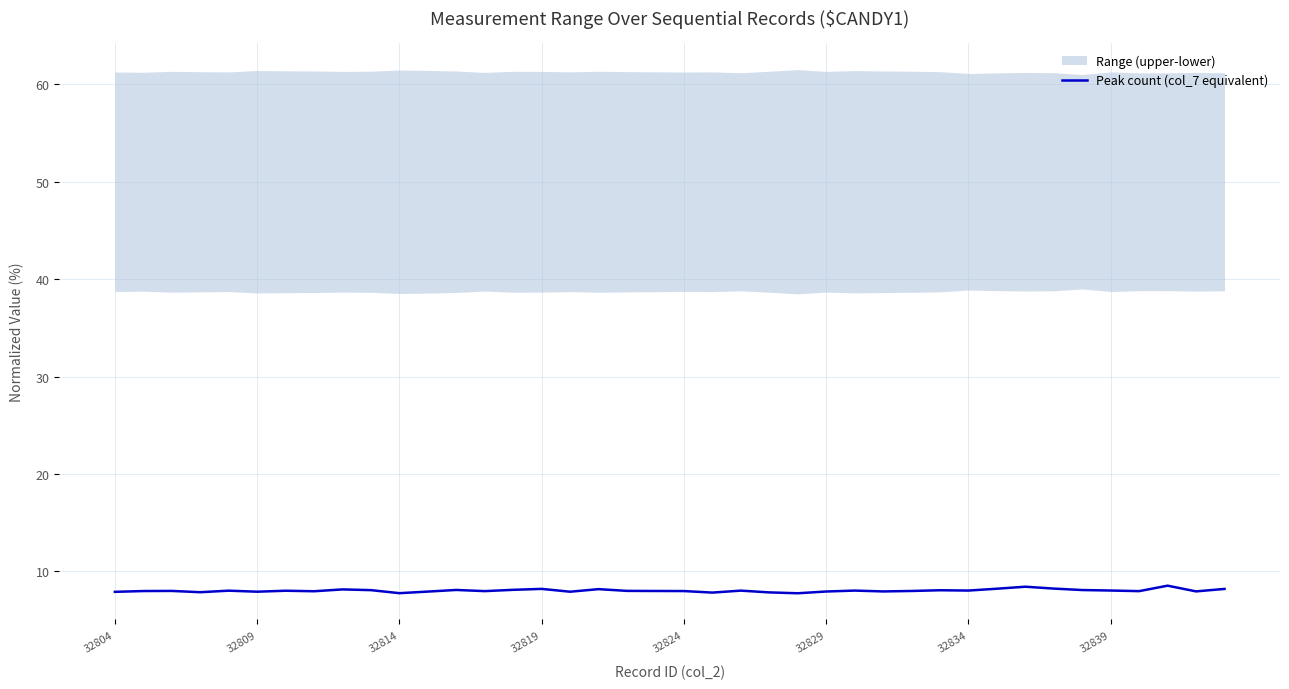

Reading left to right, transcribe all the data shown in this chart.

7.9	8.0	8.0	7.9	8.0	7.9	8.0	8.0	8.2	8.1	7.8	7.9	8.1	8.0	8.1	8.2	7.9	8.2	8.0	8.0	8.0	7.8	8.0	7.8	7.8	7.9	8.0	7.9	8.0	8.1	8.0	8.2	8.4	8.2	8.1	8.0	8.0	8.5	8.0	8.2